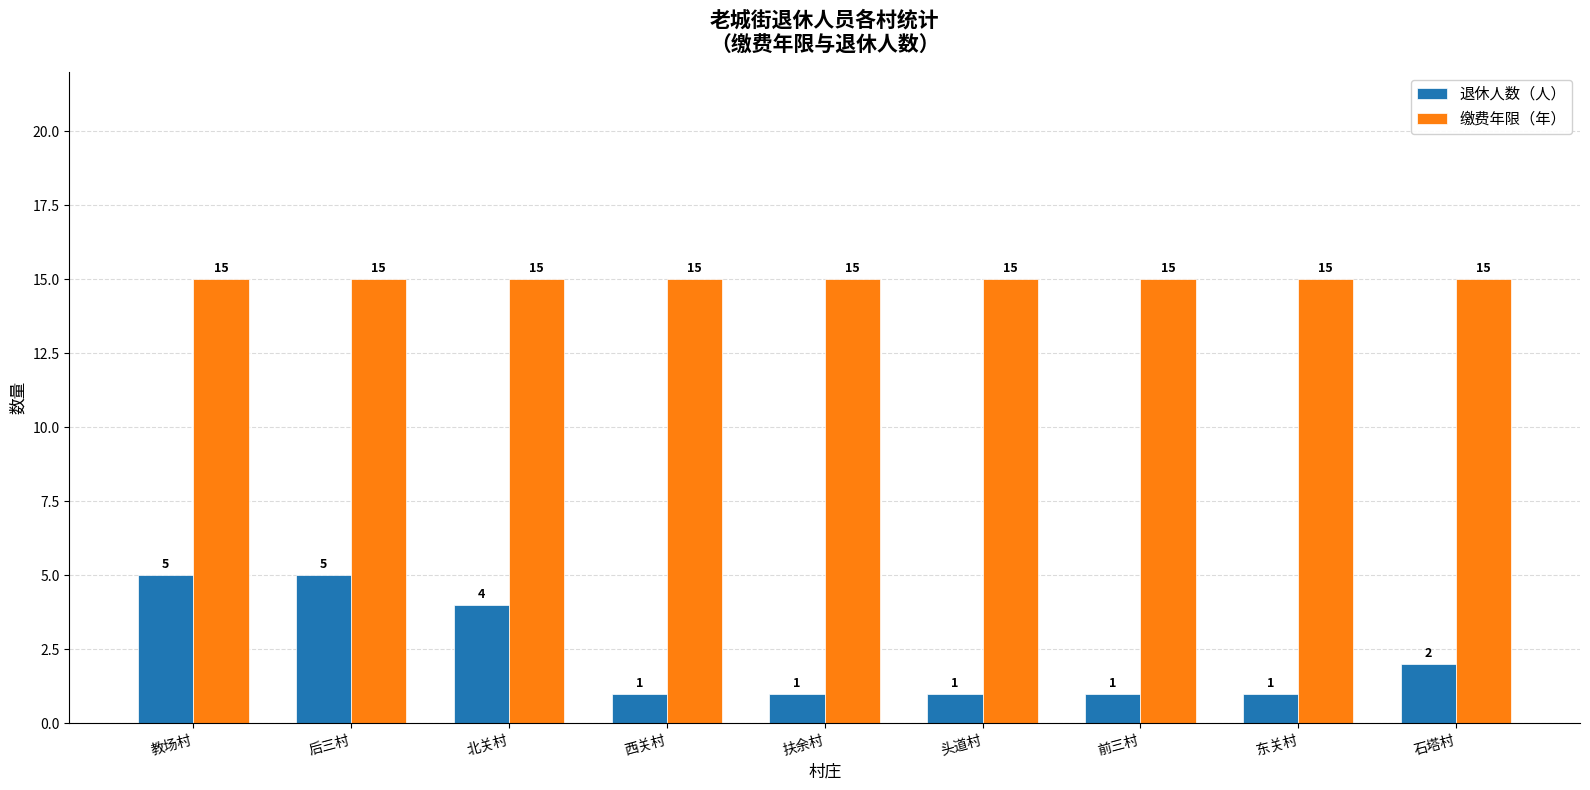

Reading right to left, list all the values displayed in this chart.

退休人数（人）: 石塔村=2	东关村=1	前三村=1	头道村=1	扶余村=1	西关村=1	北关村=4	后三村=5	教场村=5
缴费年限（年）: 石塔村=15	东关村=15	前三村=15	头道村=15	扶余村=15	西关村=15	北关村=15	后三村=15	教场村=15